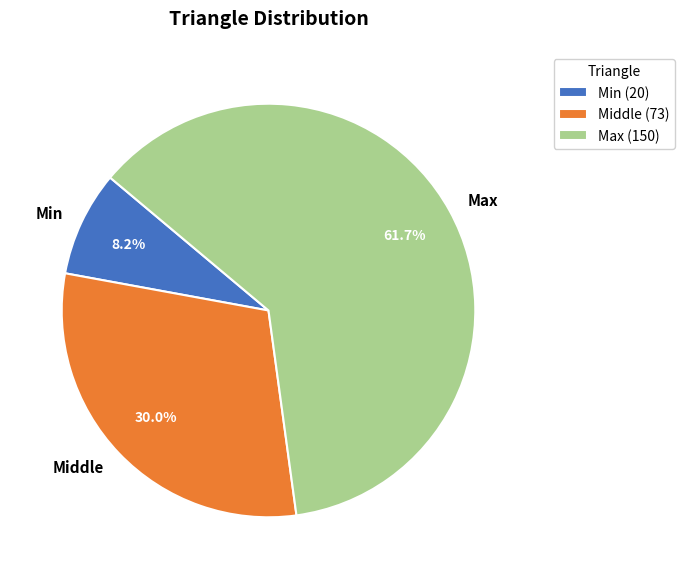

Which has a higher value, Max or Min?

Max